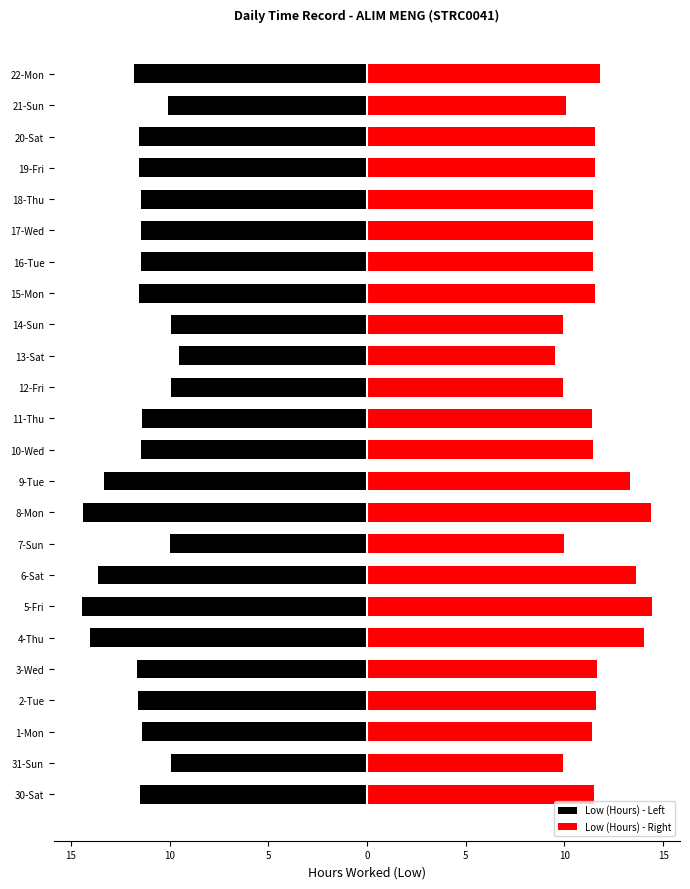

Which series has the largest range (max minus min)?

Low (Hours) - Left